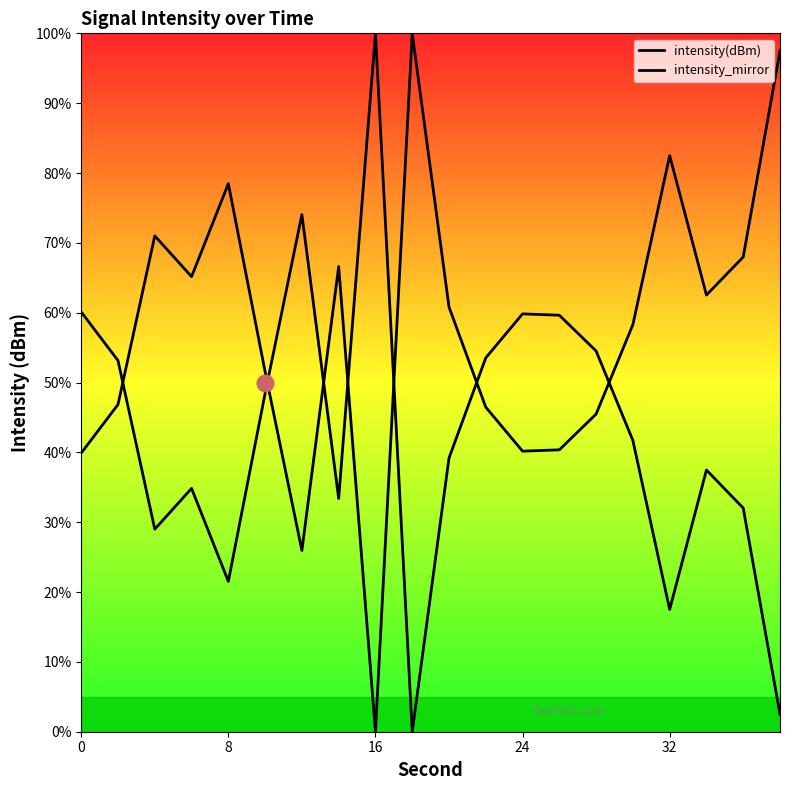

Reading left to right, transcribe all the data shown in this chart.

intensity(dBm): 39.9	46.9	71.0	65.2	78.5	51.5	25.9	66.6	0.0	100.0	60.8	46.5	40.2	40.4	45.5	58.3	82.5	62.5	68.0	97.5
intensity_mirror: 60.1	53.1	29.0	34.8	21.5	48.5	74.1	33.4	100.0	0.0	39.2	53.5	59.8	59.6	54.5	41.7	17.5	37.5	32.0	2.5